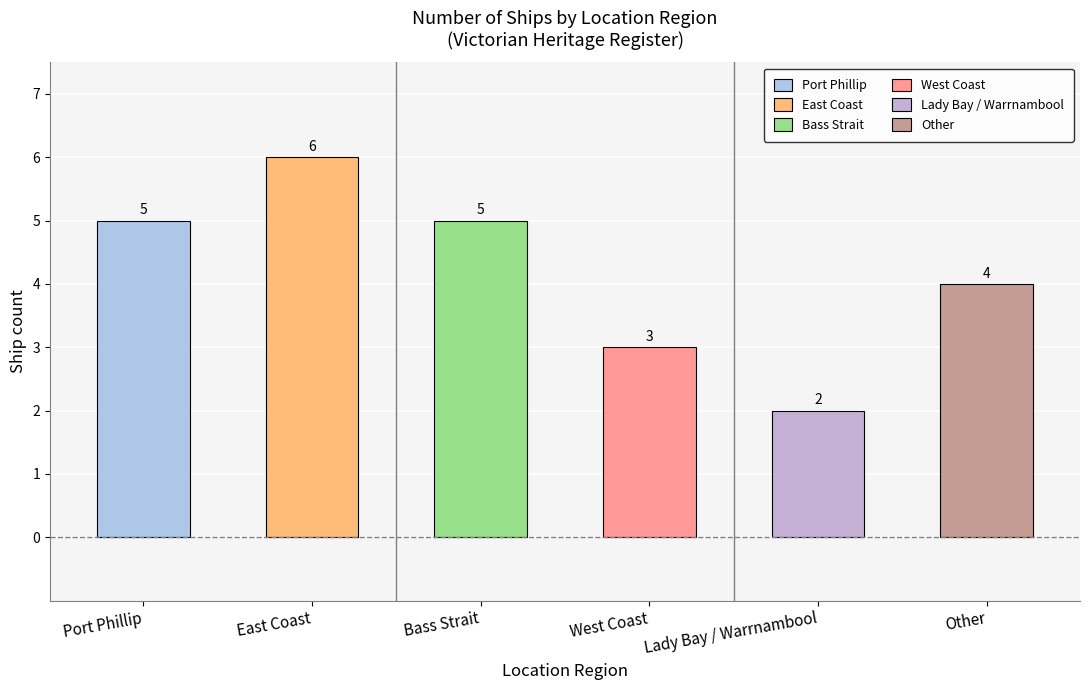

The chart shows a value of 5 at West Coast. True or false?

False